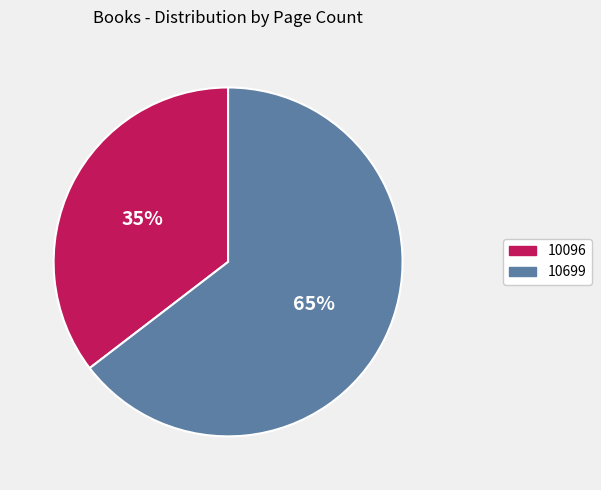

Do 10699 and 10096 together represent more than half of the pie?

Yes